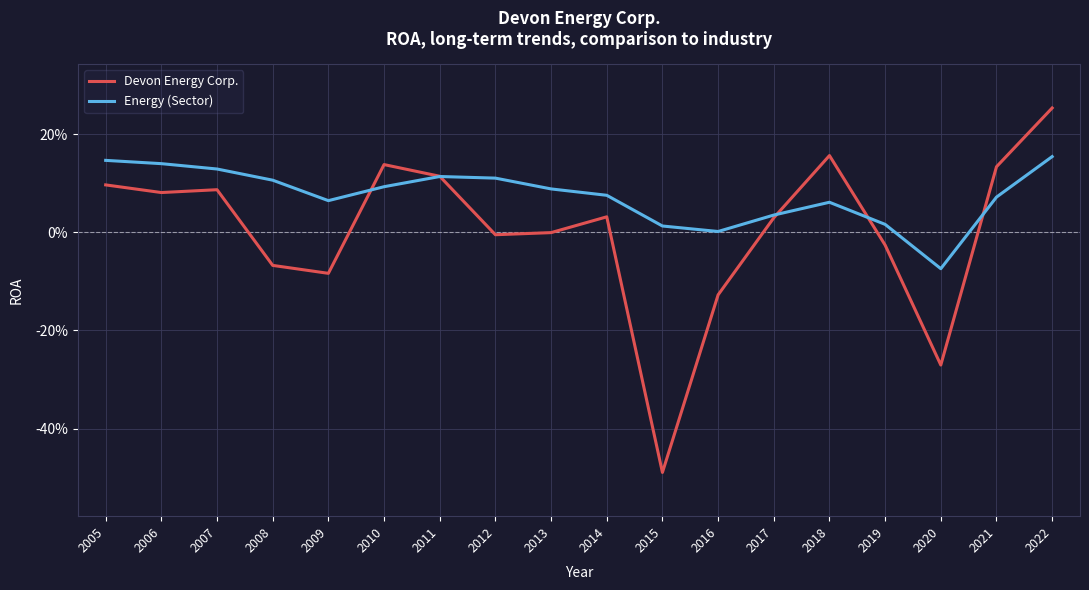

How many intersections are there between Energy (Sector) and Devon Energy Corp.?

5